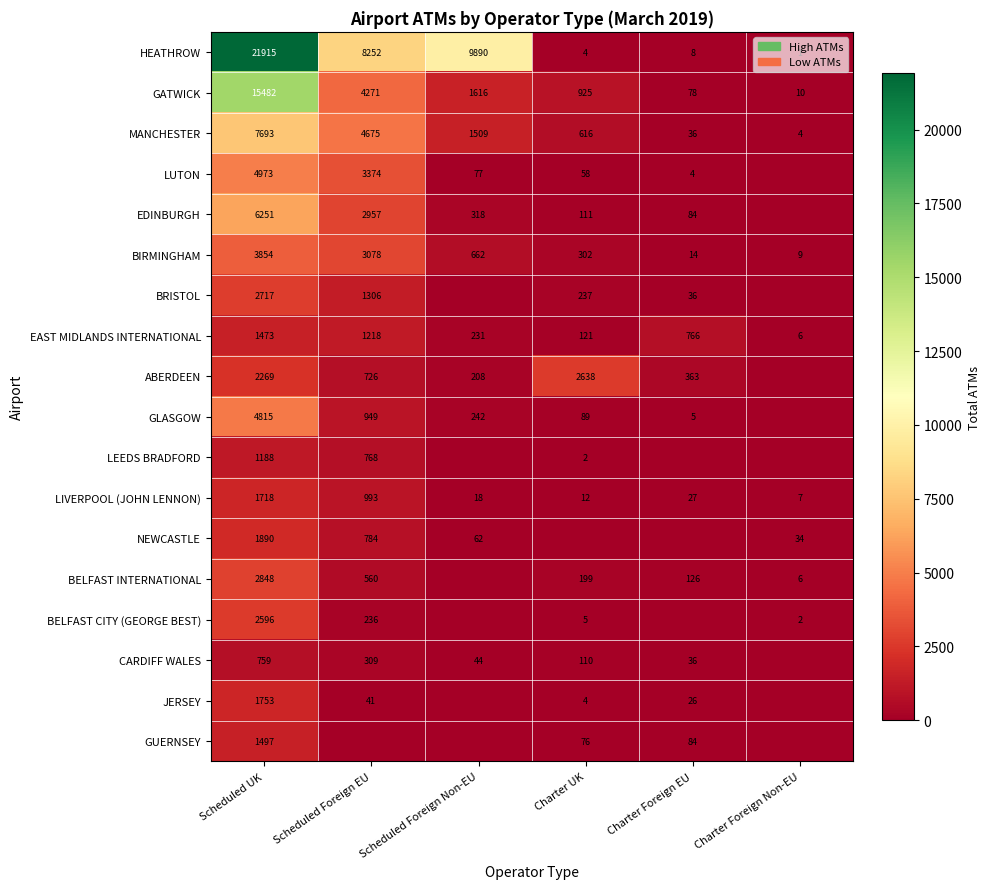

What is the difference between the CARDIFF WALES values at Scheduled Foreign EU and Scheduled UK?

450